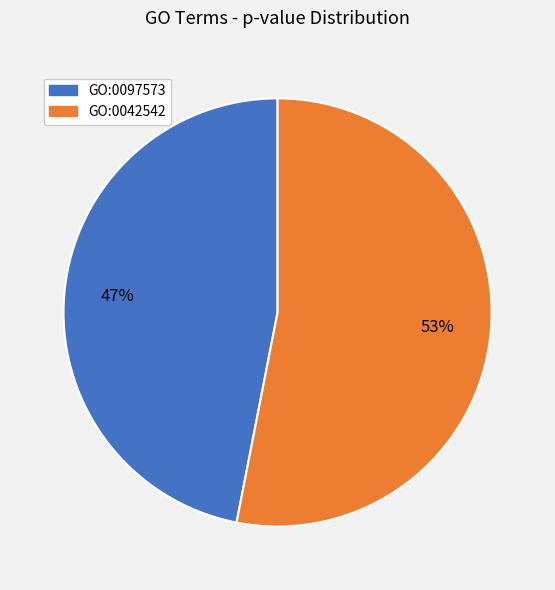

Is it true that GO:0097573 is 52% of the pie?

False